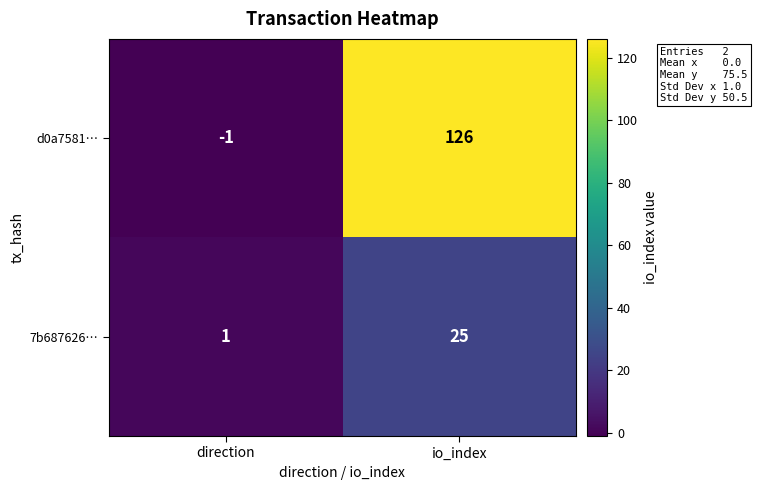

True or false: 7b687626… has a value of 25 at io_index.

True